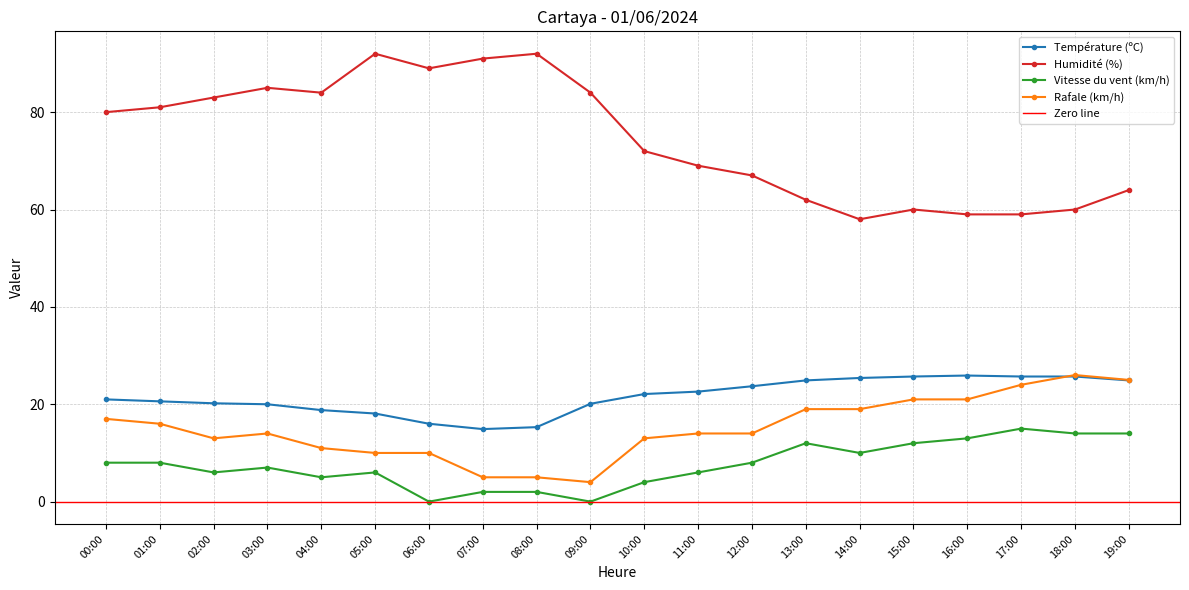

True or false: Rafale (km/h) and Vitesse du vent (km/h) intersect in this chart.

False